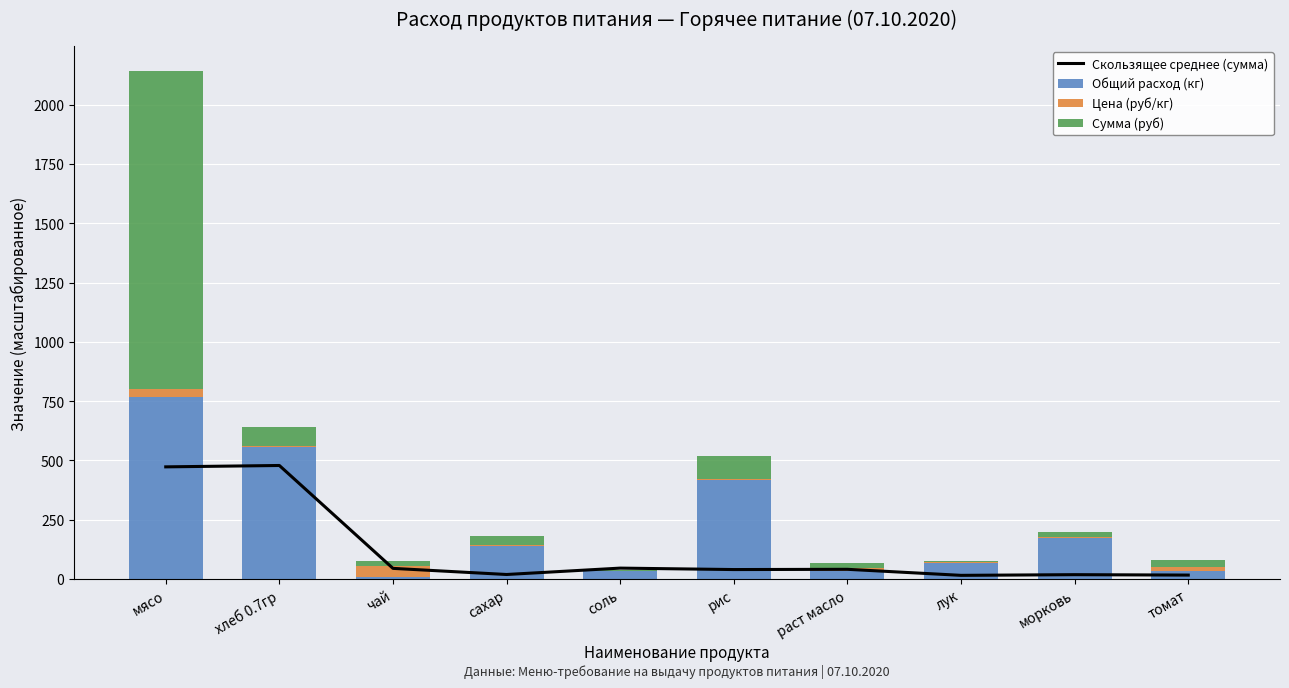

What are all the series names shown in the legend?

Скользящее среднее (сумма), Общий расход (кг), Цена (руб/кг), Сумма (руб)